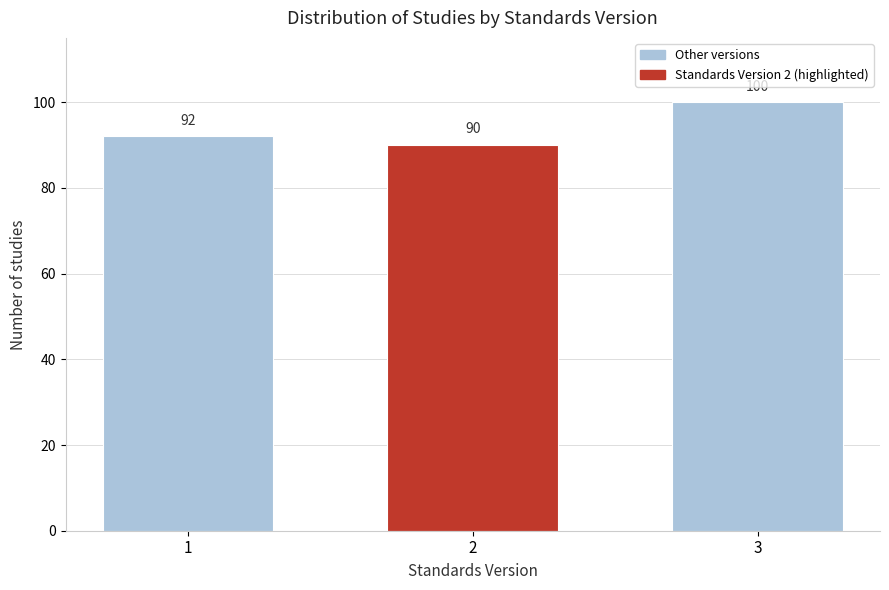

Reading left to right, extract all data points from this chart.

1=92	2=90	3=100